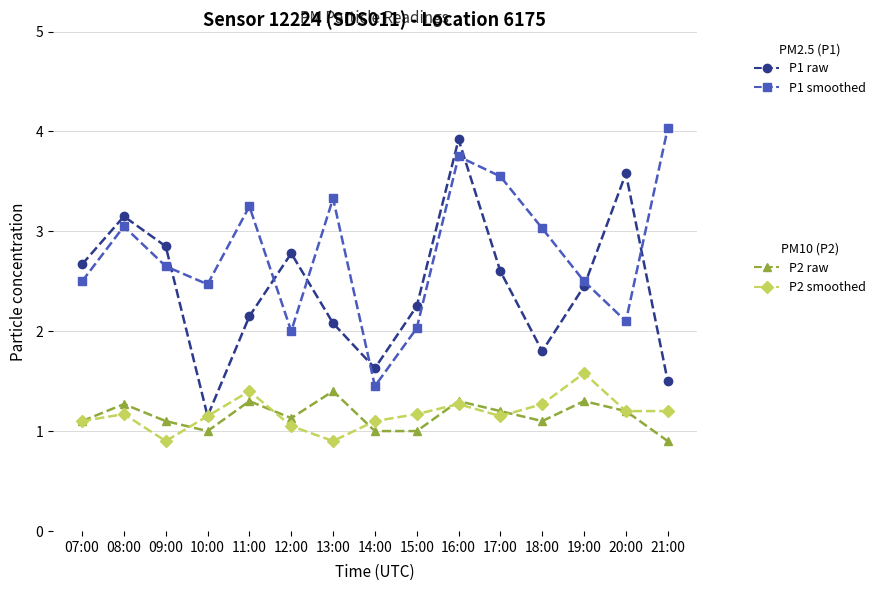

What is the total value across all series at 21:00?

7.6